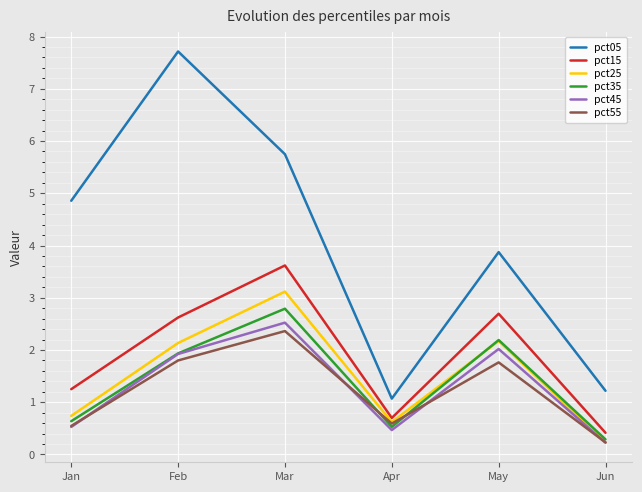

Rank the categories by pct15 value from lowest to highest.

Jun, Apr, Jan, Feb, May, Mar